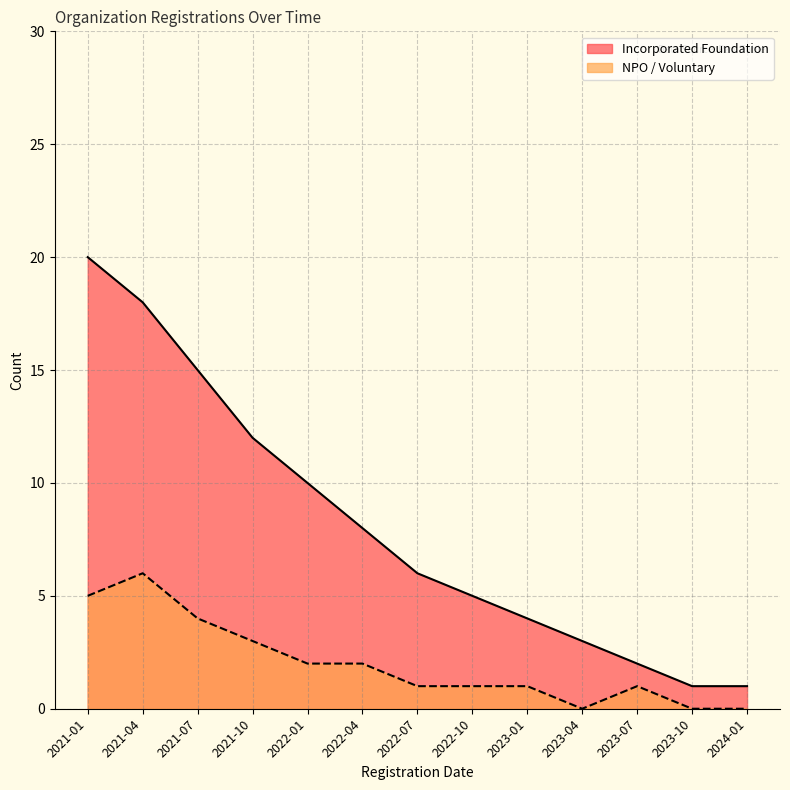

What is the highest value of the Incorporated Foundation series?

20